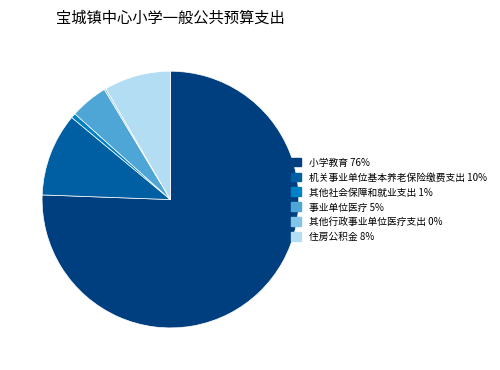

Do 其他社会保障和就业支出 and 事业单位医疗 together represent more than half of the pie?

No